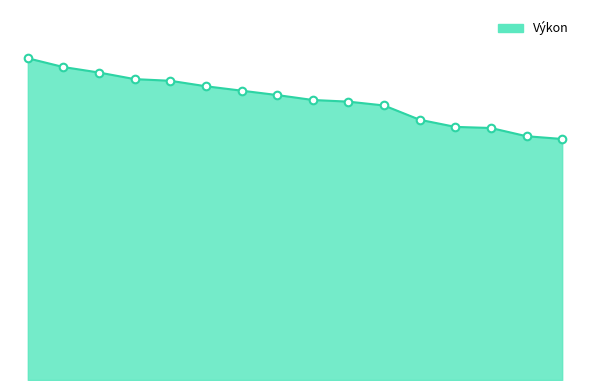

Does the chart have visible grid lines?

No